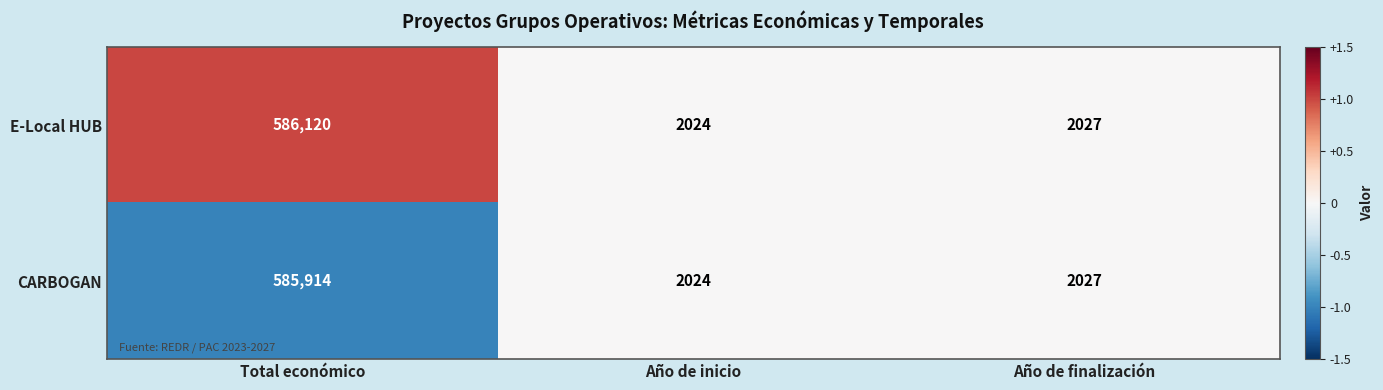

How many categories are shown in the chart?

3